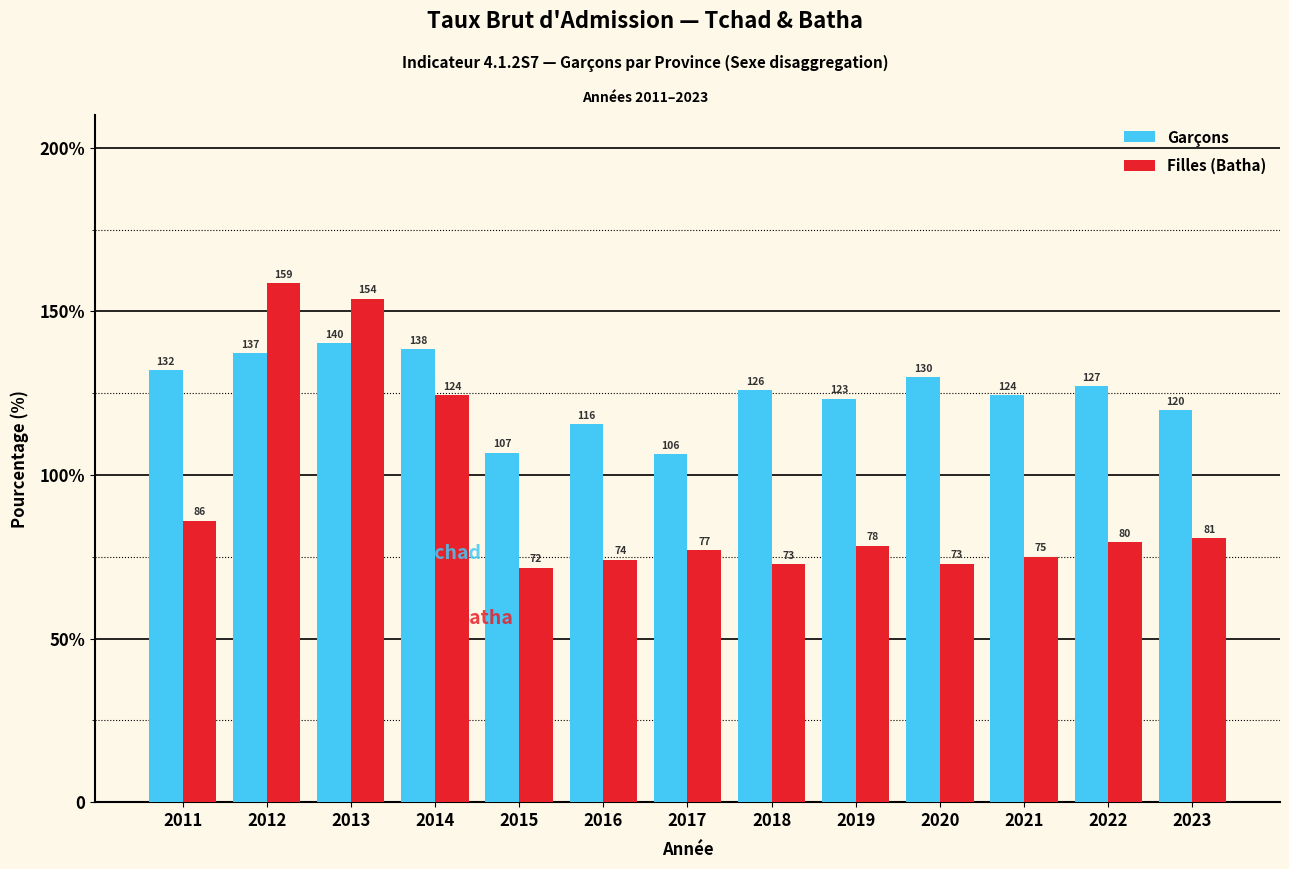

What is the value of the Garçons bar at the 6th from the left?

115.5